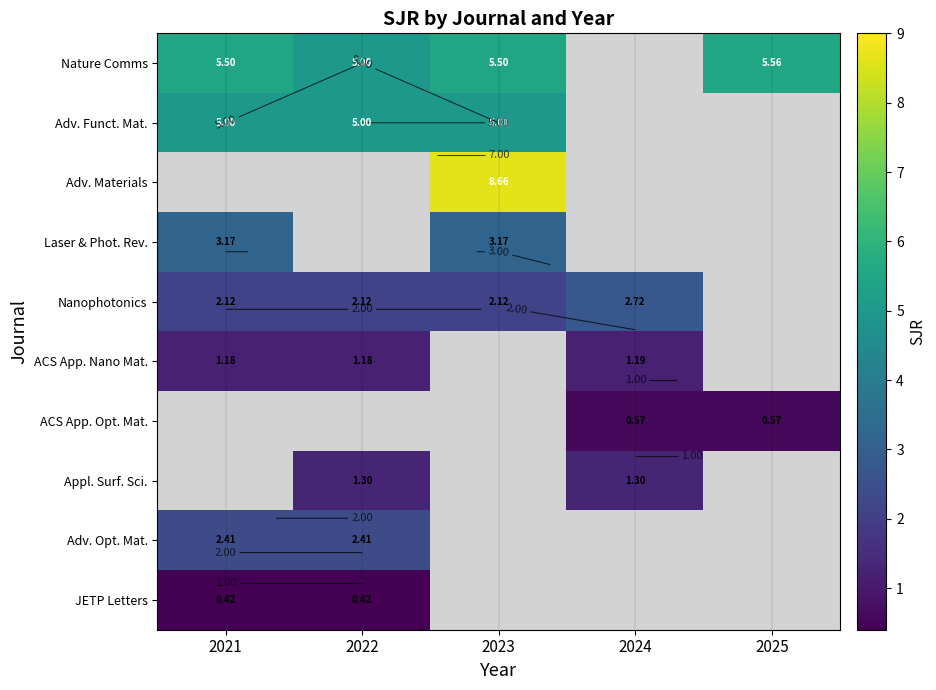

What is the sum of the Nanophotonics values at 2024 and 2025?

2.7